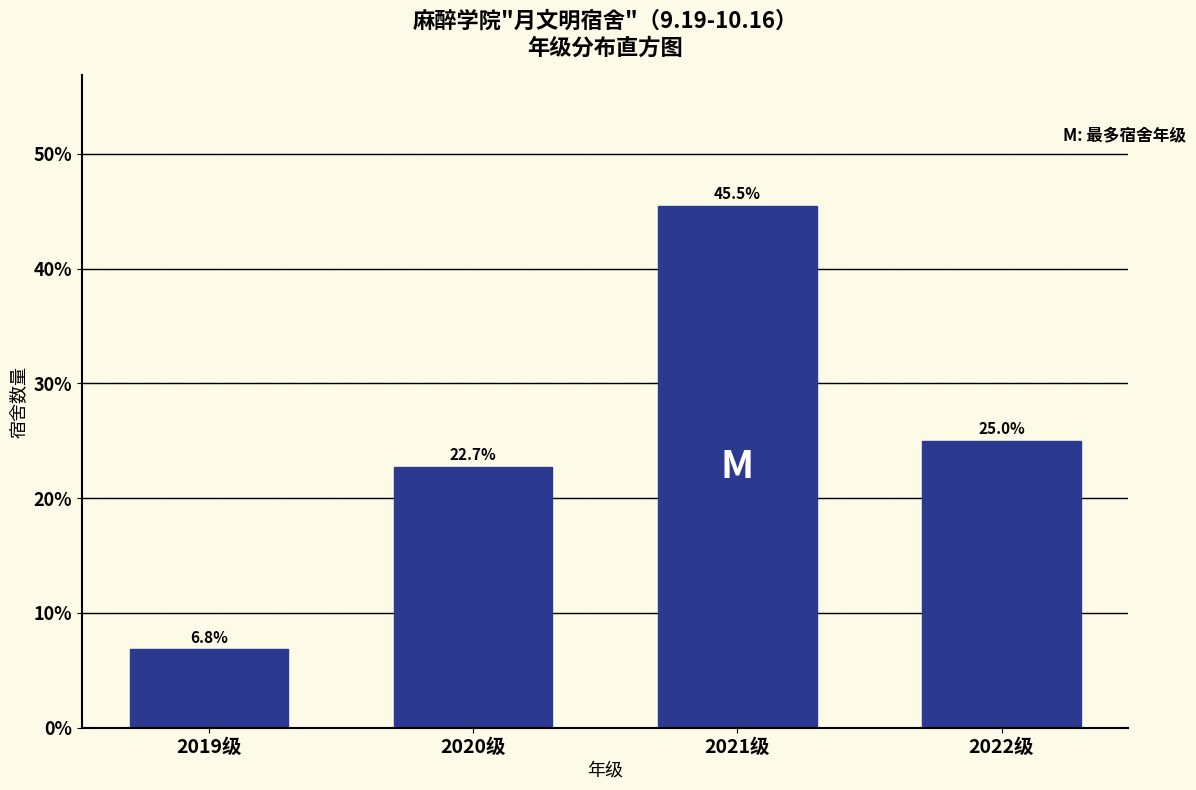

Reading left to right, transcribe all the data shown in this chart.

6.8	22.7	45.5	25.0